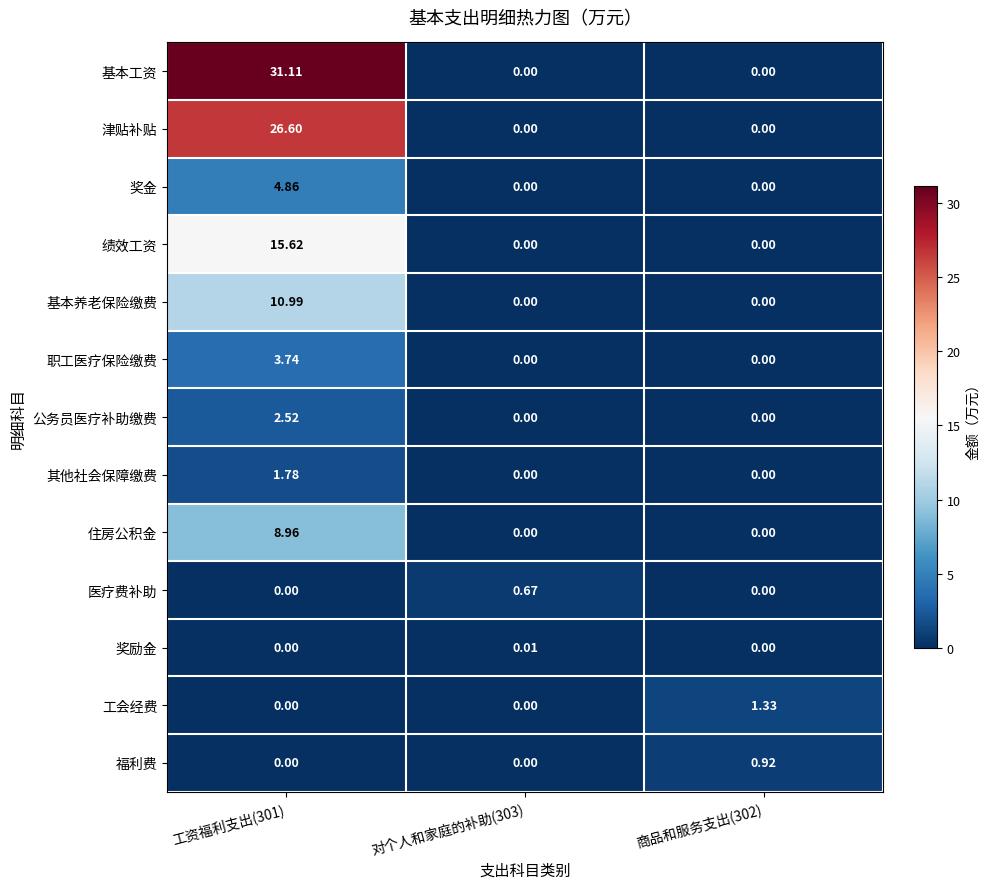

At how many categories does at least one series exceed 27?

1